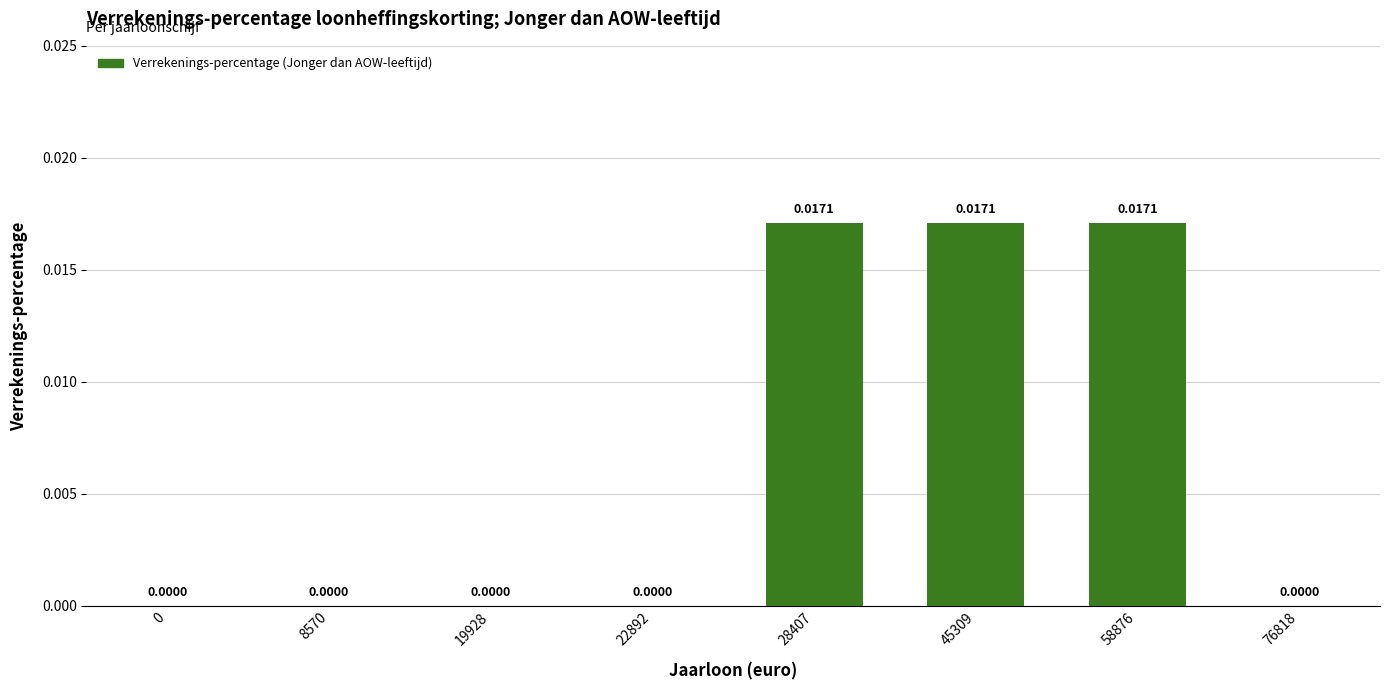

How many distinct data groups are displayed?

1